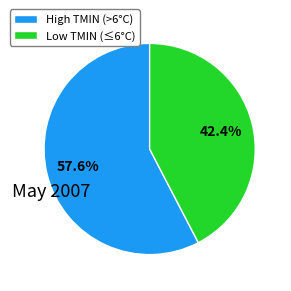

Rank the categories by value from highest to lowest.

High TMIN (>6°C), Low TMIN (≤6°C)